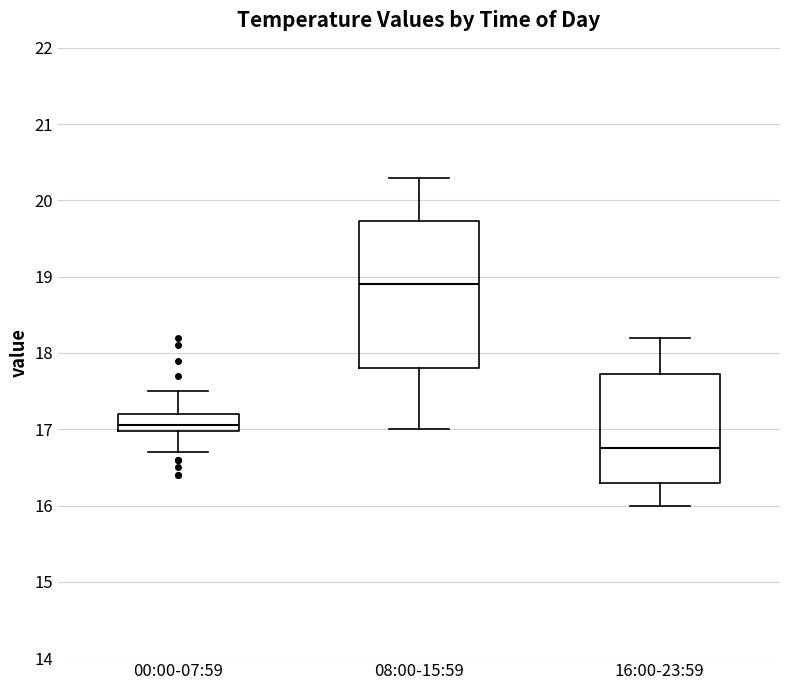

Reading left to right, transcribe this box plot: for each box, give where its median line is, the range the box spans, and where its two whiskers end, as read against the y-axis. The values are not printed on the chart, so give them approximately, as read against the axis.

00:00-07:59: median 17.1, box 17.0 to 17.2, whiskers 16.7 to 17.5
08:00-15:59: median 18.9, box 17.8 to 19.7, whiskers 17.0 to 20.3
16:00-23:59: median 16.8, box 16.3 to 17.7, whiskers 16.0 to 18.2